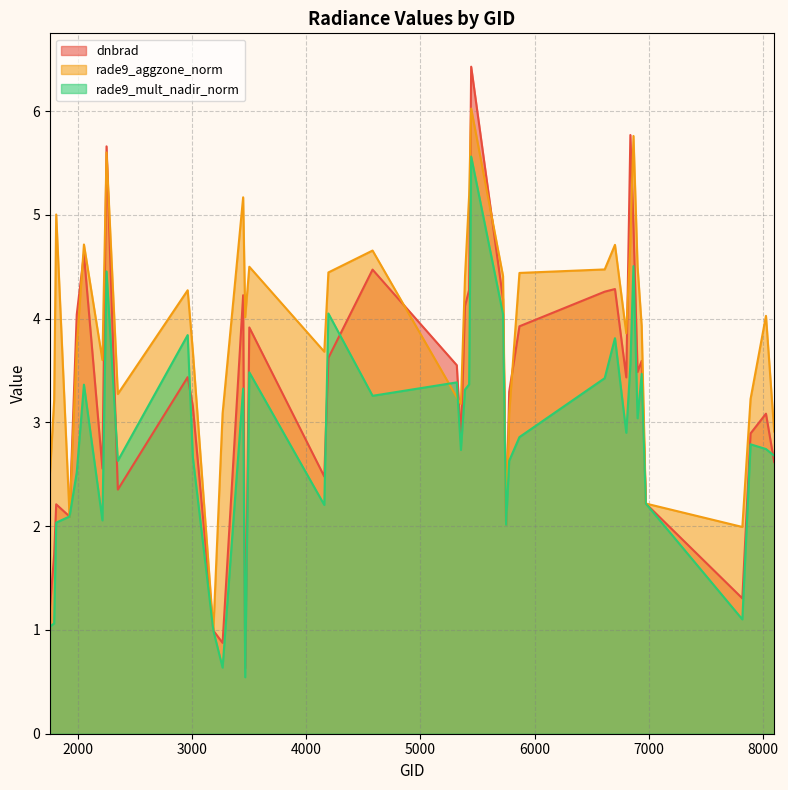

Rank the series at 5354 from lowest to highest value.

rade9_mult_nadir_norm, dnbrad, rade9_aggzone_norm